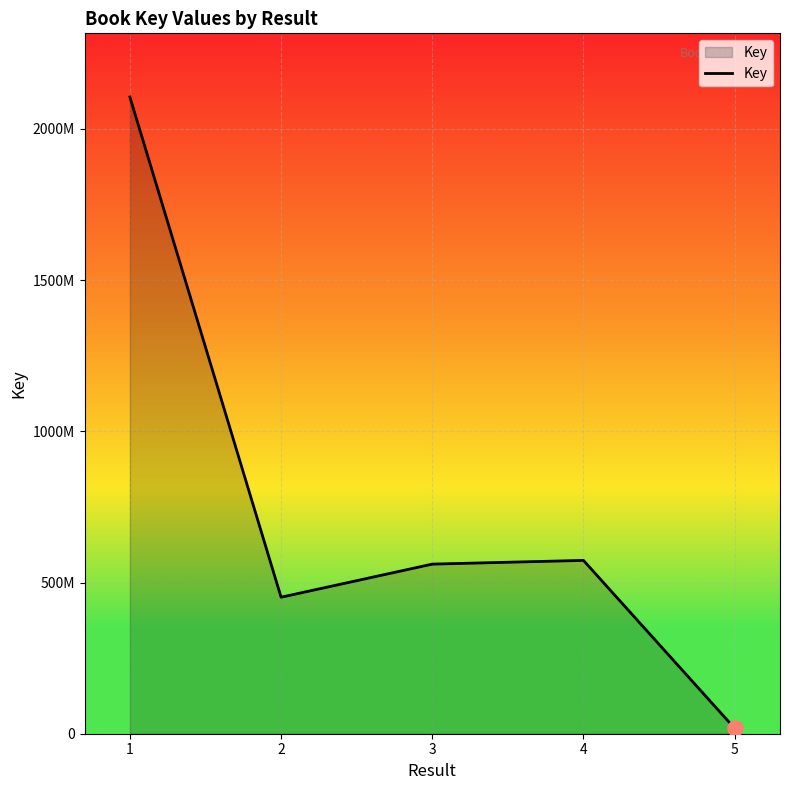

Approximately how many times larger is the value at 2 compared to 4?

0.8